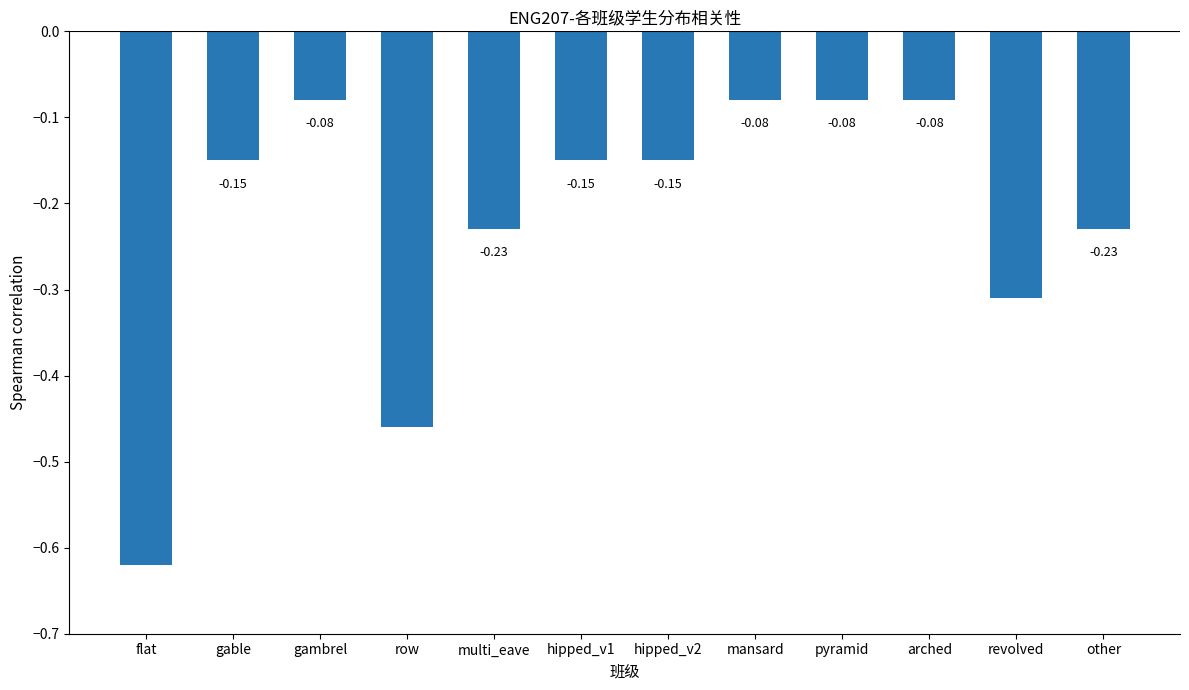

What is the label of the 10th bar from the right?

gambrel